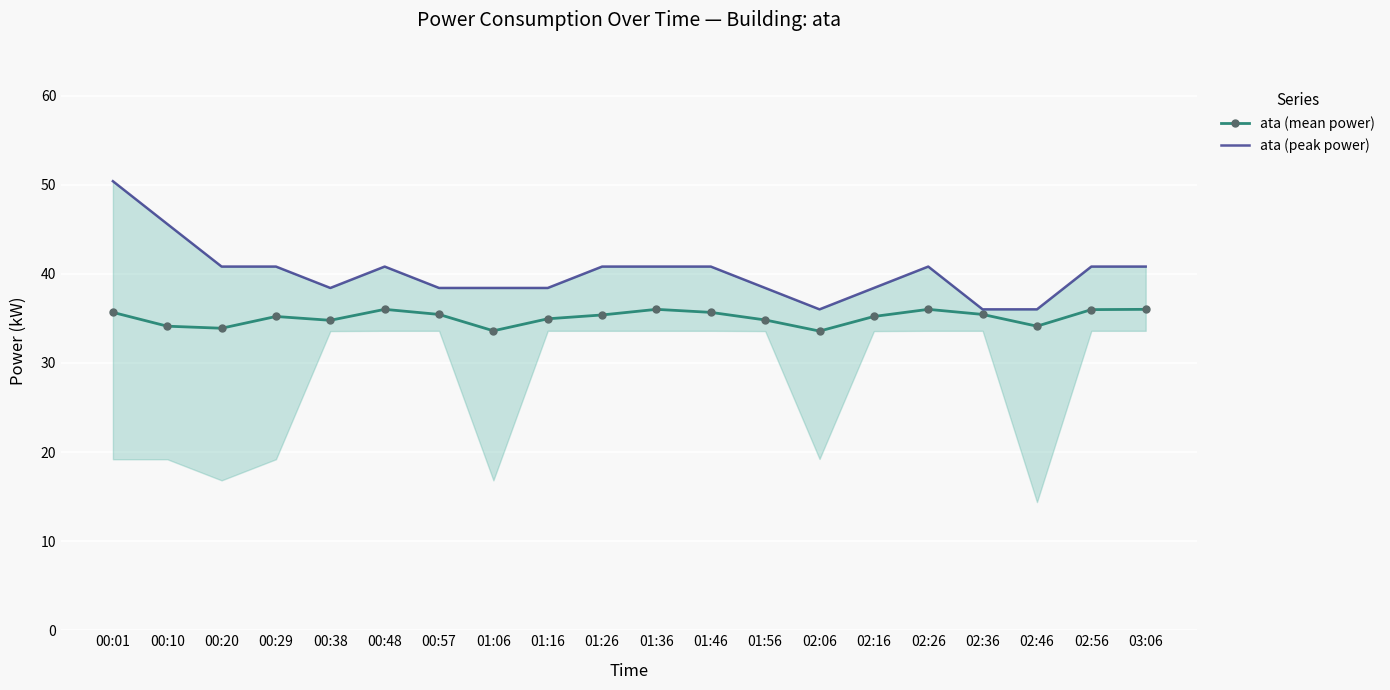

True or false: ata (peak power) and ata (mean power) cross at least once.

False